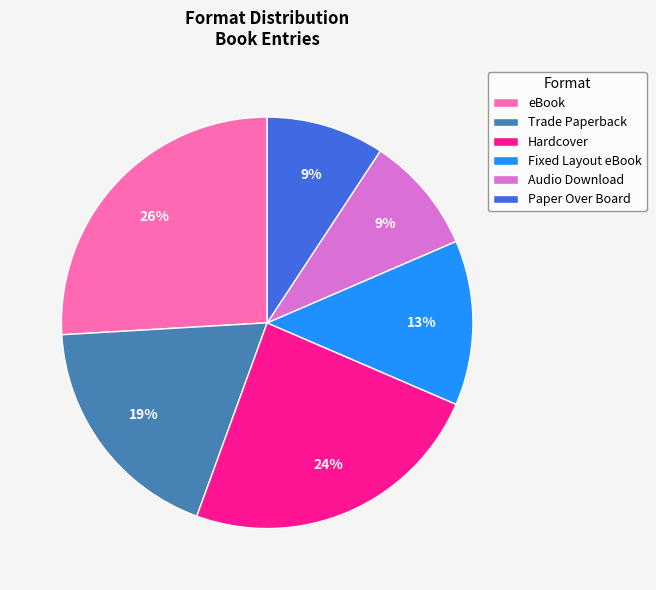

How many slices are in this pie chart?

6